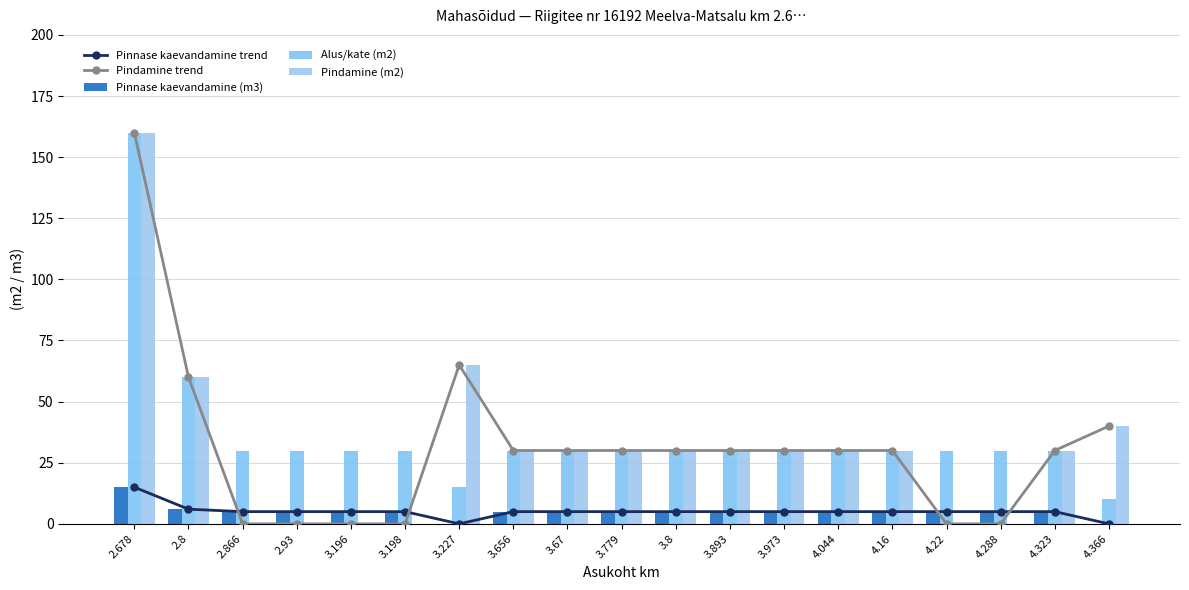

What is the average value of the Pinnase kaevandamine (m3) series?

5